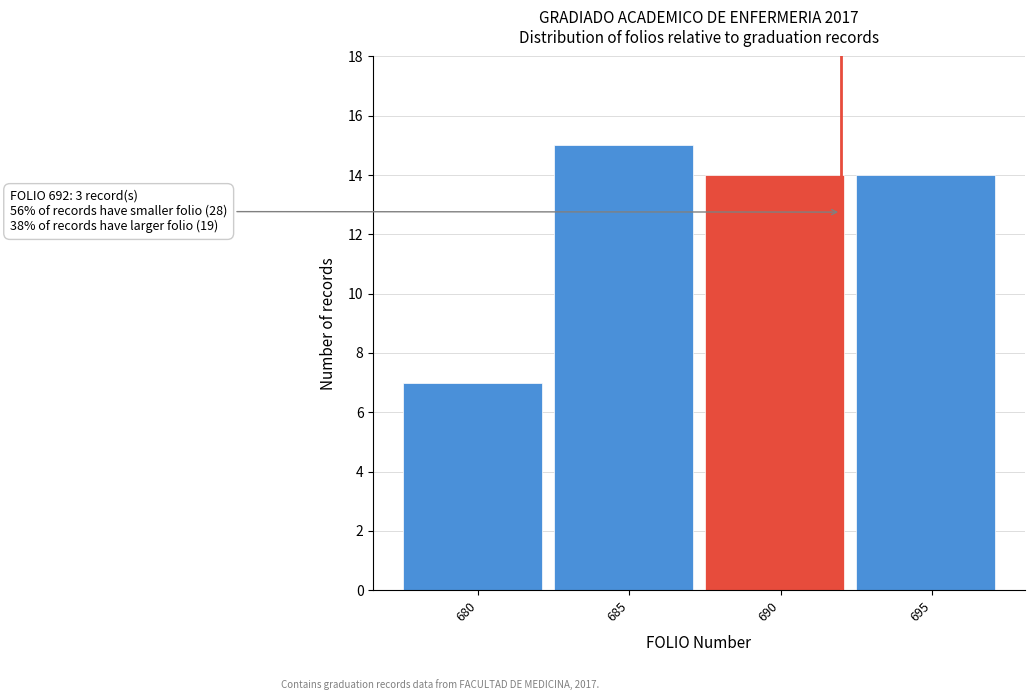

Reading left to right, what are all the values shown in this chart?

7	15	14	14